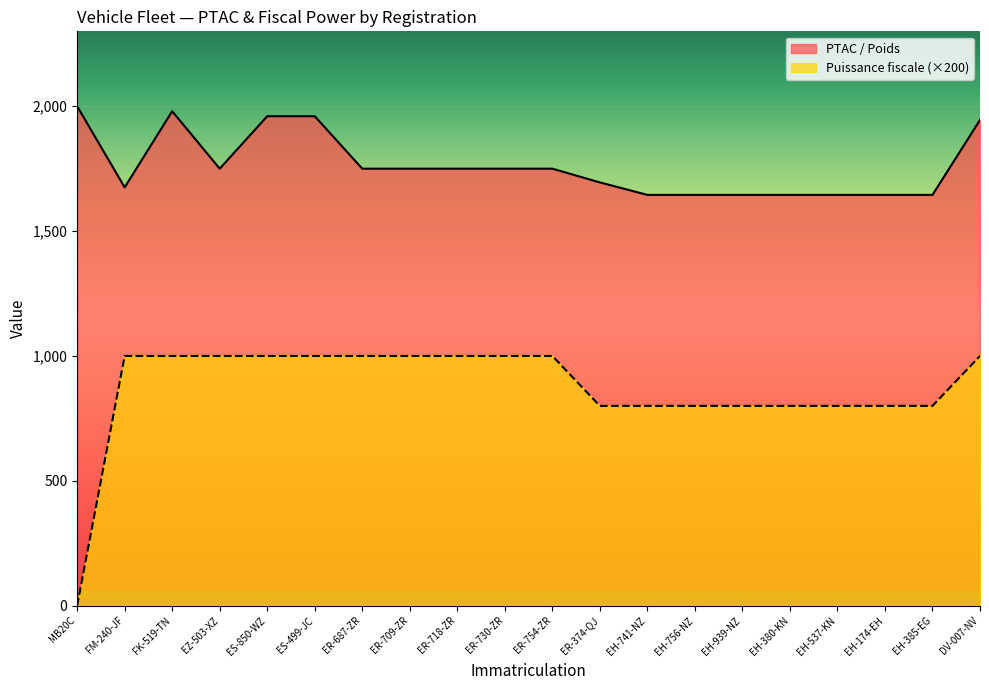

What is the difference between the maximum and minimum values in the Puissance fiscale series?

1000